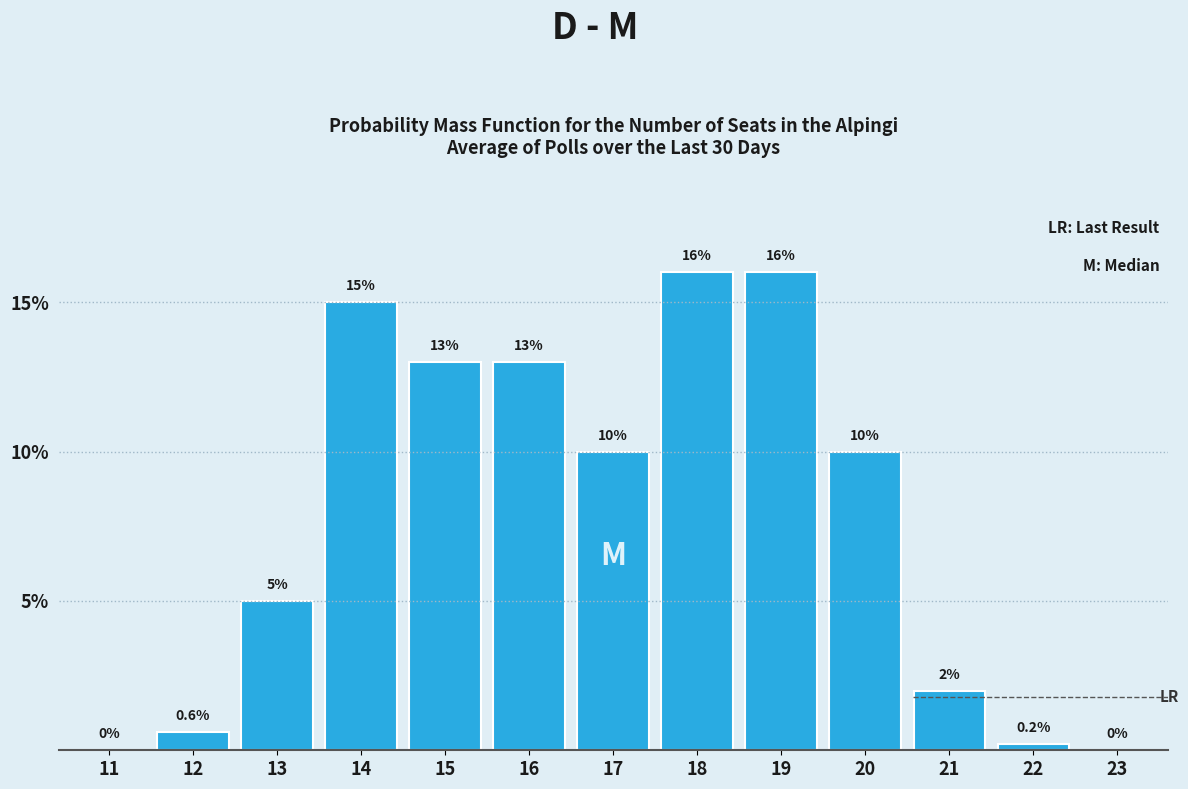

Reading left to right, transcribe all the data shown in this chart.

11=0.0	12=0.6	13=5.0	14=15.0	15=13.0	16=13.0	17=10.0	18=16.0	19=16.0	20=10.0	21=2.0	22=0.2	23=0.0